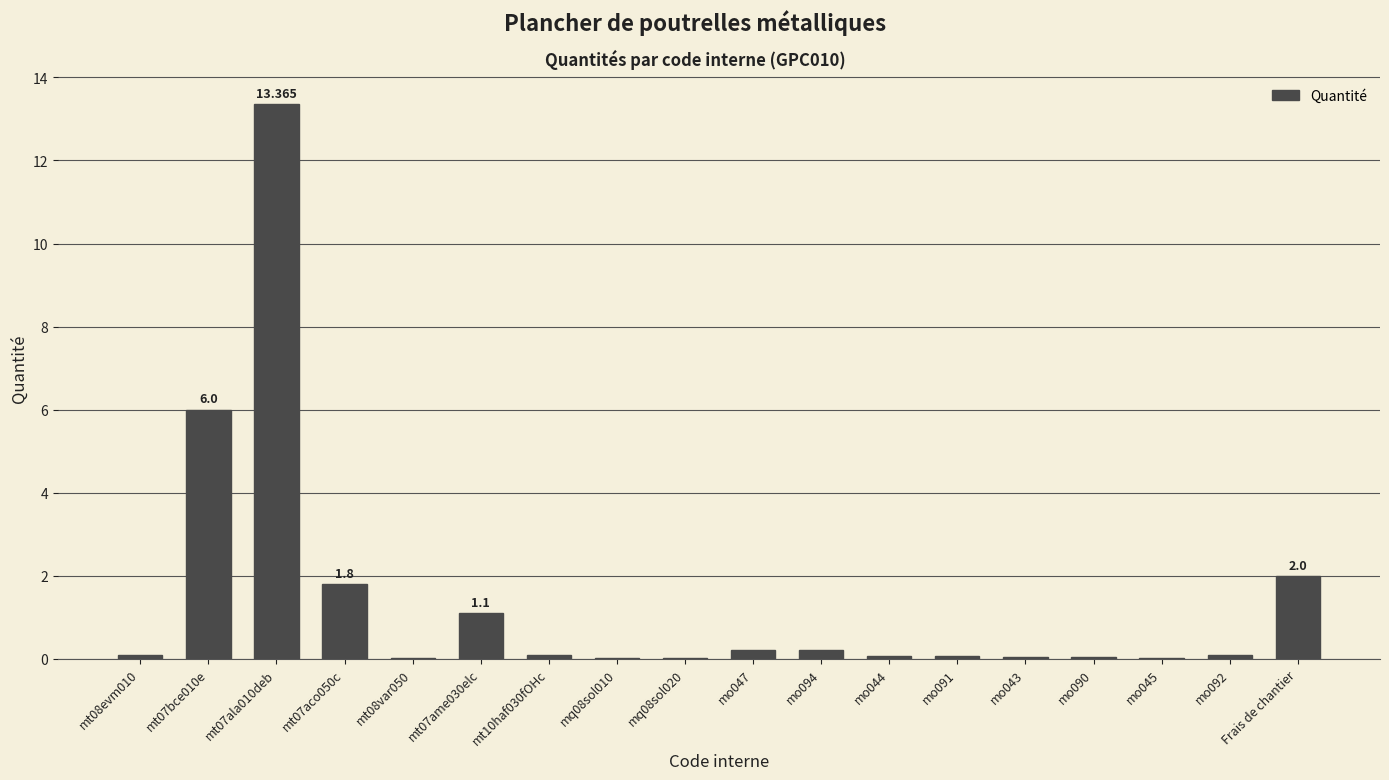

Reading left to right, transcribe all the data shown in this chart.

mt08evm010=0.1	mt07bce010e=6.0	mt07ala010deb=13.4	mt07aco050c=1.8	mt08var050=0.0	mt07ame030elc=1.1	mt10haf030fOHc=0.1	mq08sol010=0.0	mq08sol020=0.0	mo047=0.2	mo094=0.2	mo044=0.1	mo091=0.1	mo043=0.0	mo090=0.1	mo045=0.0	mo092=0.1	Frais de chantier=2.0